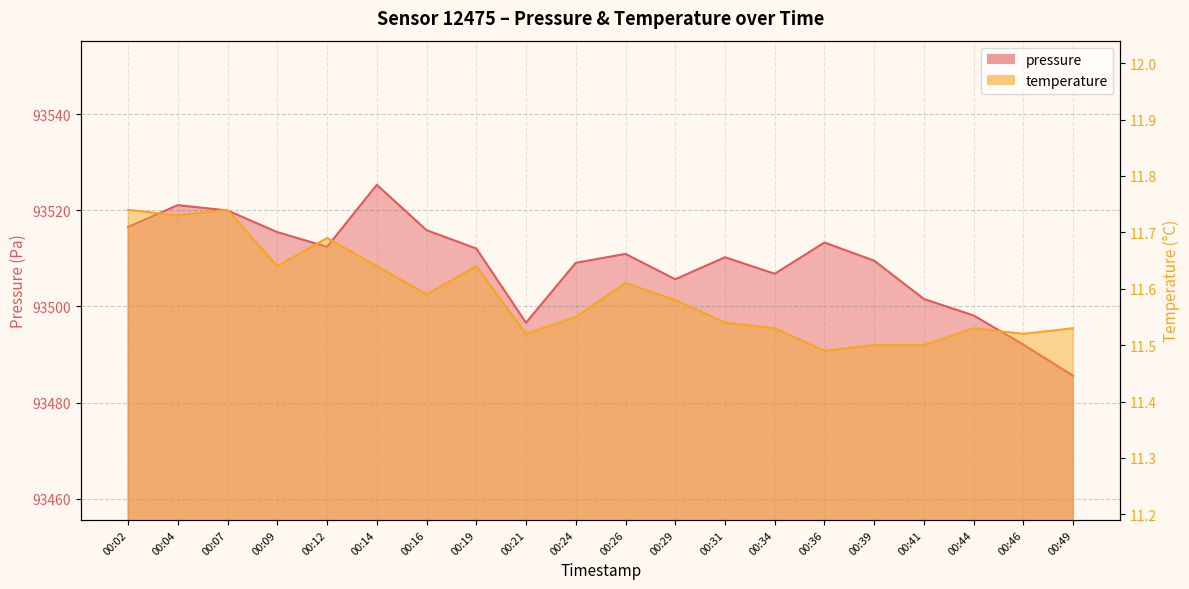

What is the difference between the maximum and second lowest values in the temperature series?

0.2